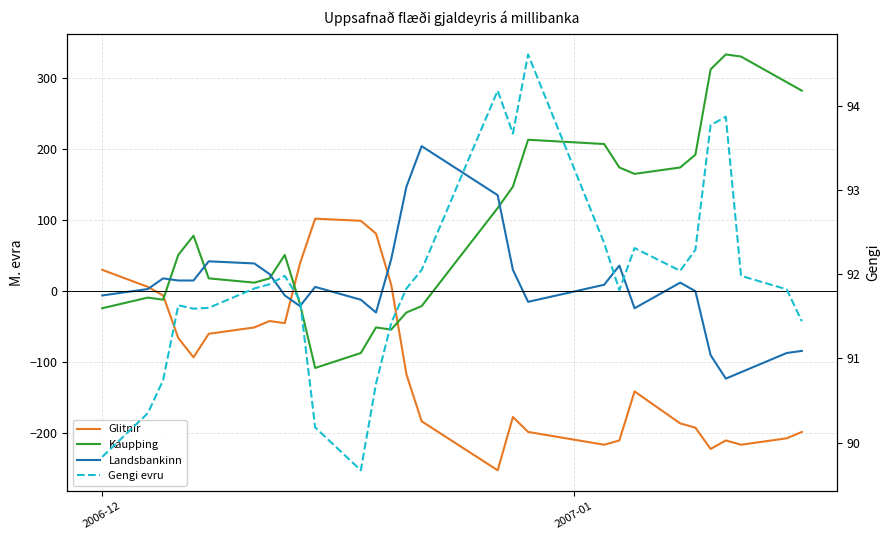

What is the sum of all Kaupþing values?

2754.0